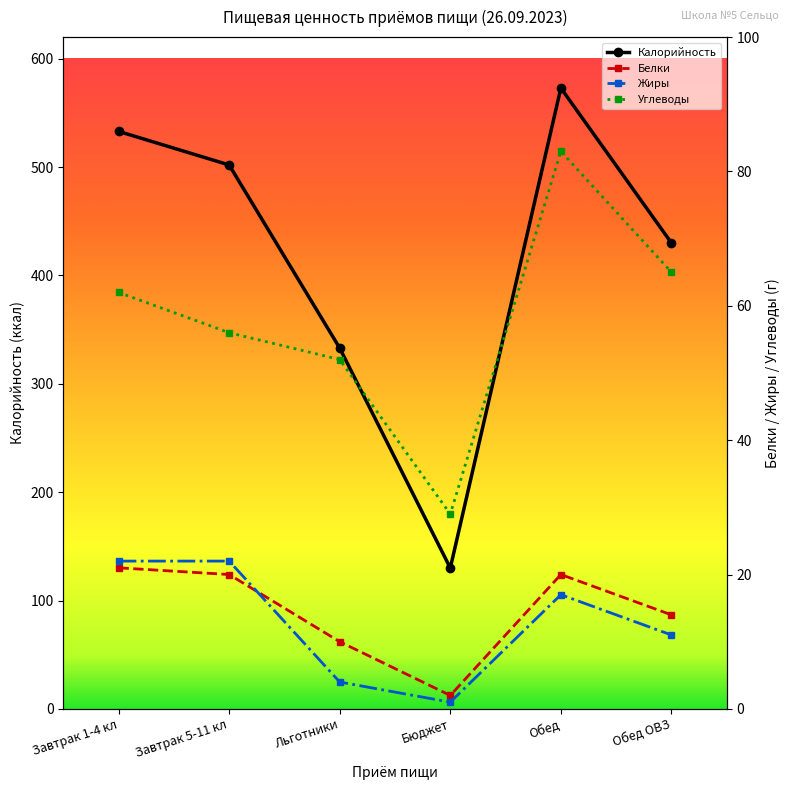

What is the difference between the Белки values at Завтрак 1-4 кл and Завтрак 5-11 кл?

1